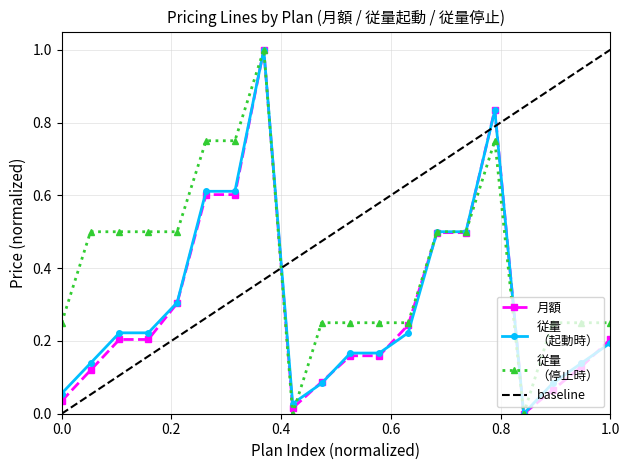

The value of 月額 at c2-medium4 is 0.4. True or false?

False